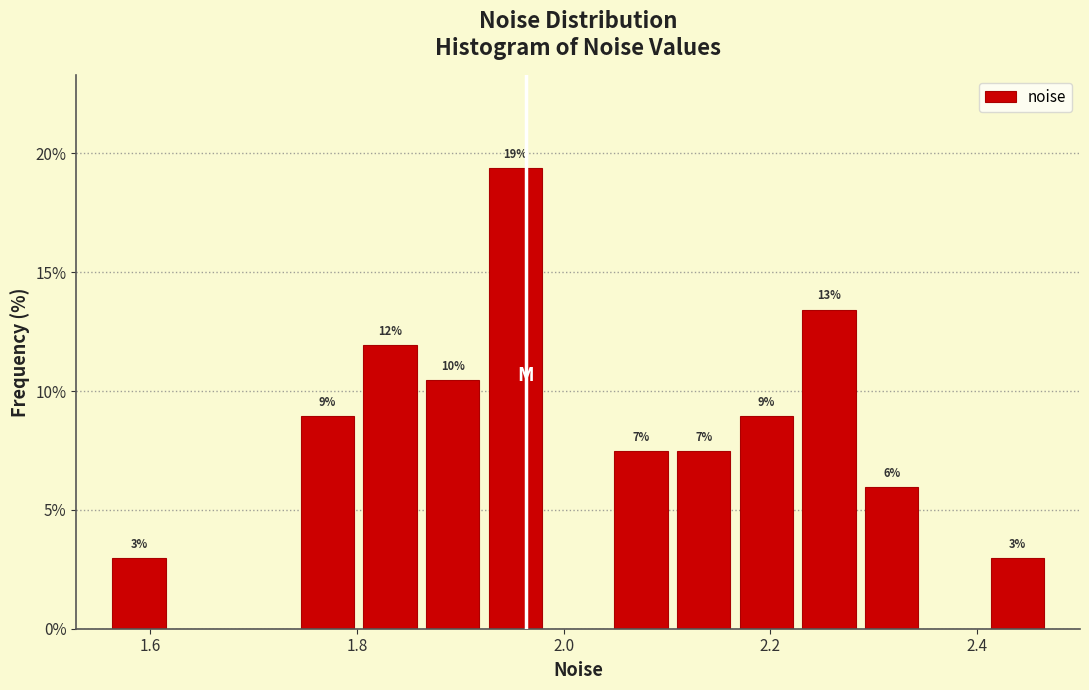

Around what value on the x-axis is the tallest bar? Give the approximate position of its centre, as read against the axis.

1.96